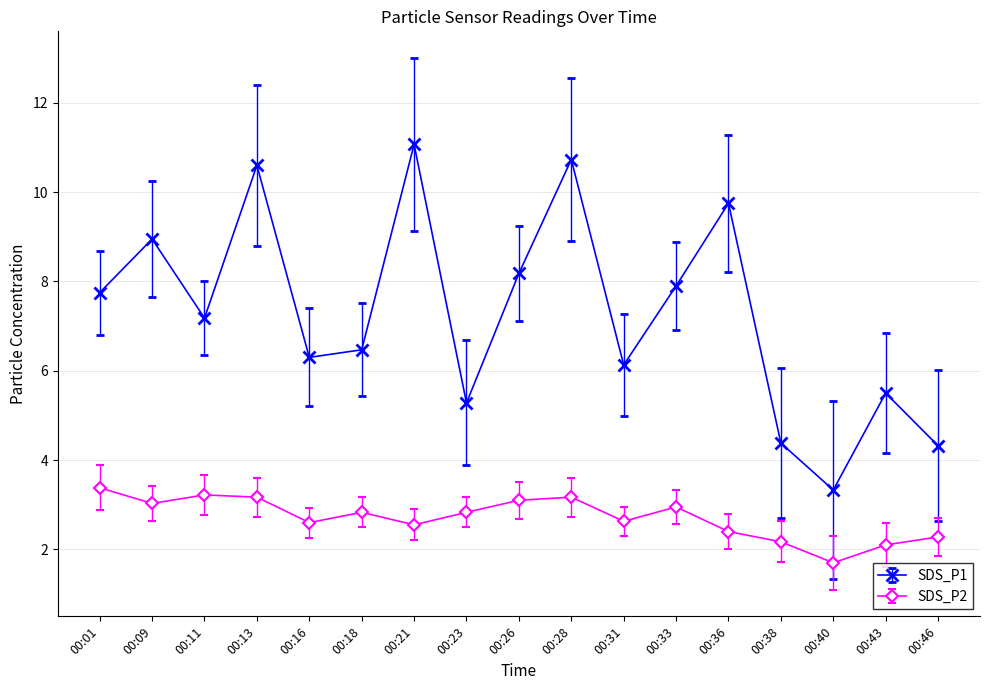

What is the spread (max minus min) of values at 00:31?

3.5